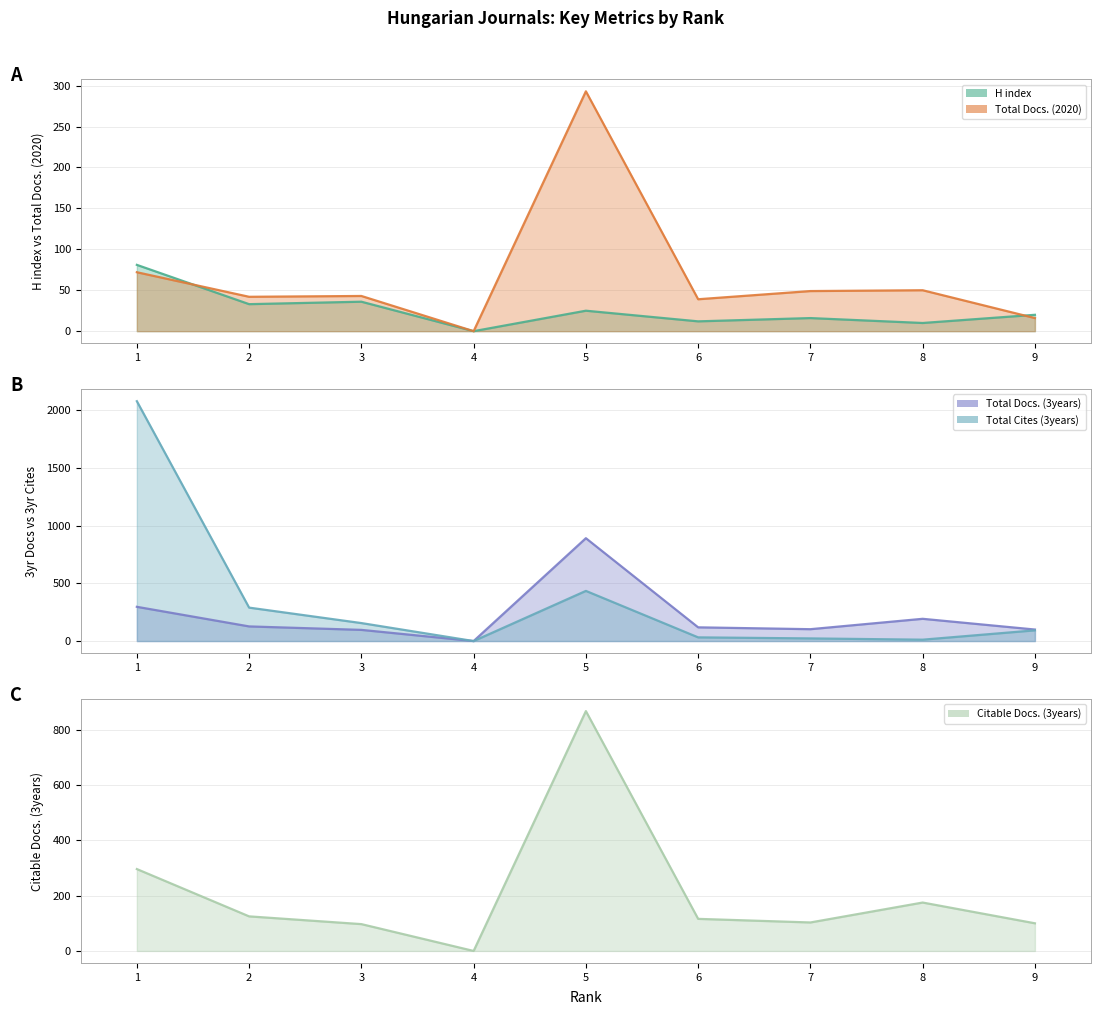

Reading left to right, what are all the values shown in this chart?

H index (line): 1=81	2=33	3=36	4=0	5=25	6=12	7=16	8=10	9=20
Total Docs. (2020) (line): 1=72	2=42	3=43	4=0	5=293	6=39	7=49	8=50	9=16
Total Docs. (3years) (line): 1=297	2=127	3=97	4=0	5=892	6=119	7=103	8=193	9=100
Total Cites (3years) (line): 1=2080	2=290	3=156	4=0	5=435	6=32	7=23	8=12	9=93
Citable Docs. (3years) (line): 1=296	2=125	3=97	4=0	5=867	6=116	7=103	8=175	9=100